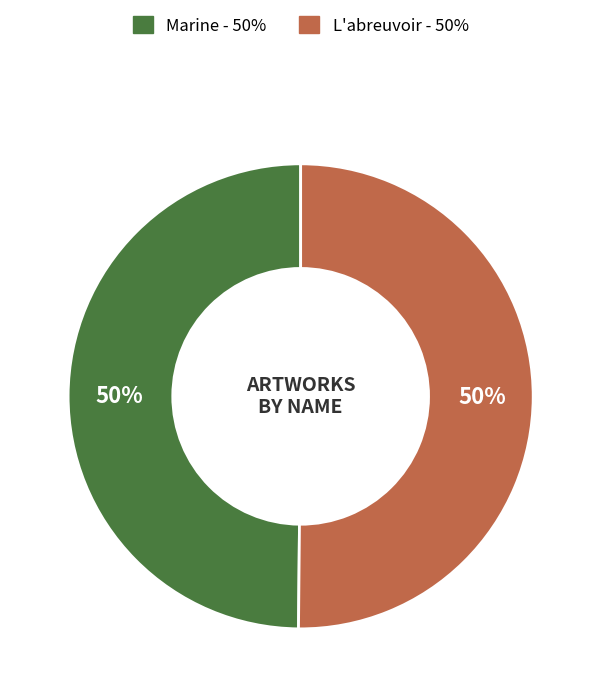

How many slices are in this pie chart?

2